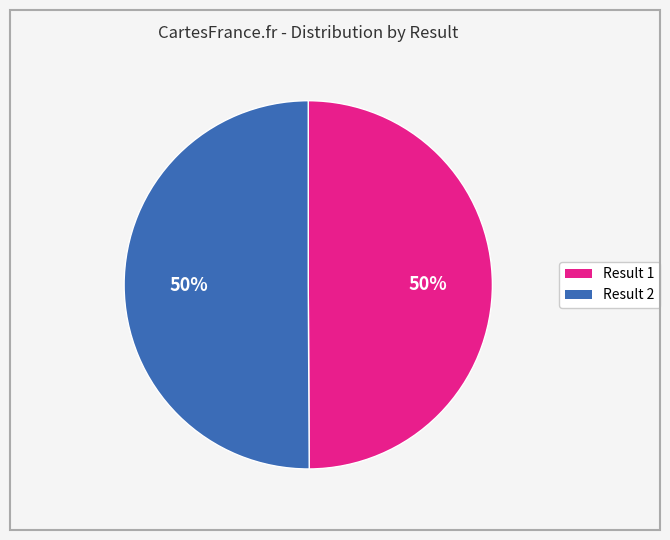

To the nearest percent, what is the average slice percentage?

50%